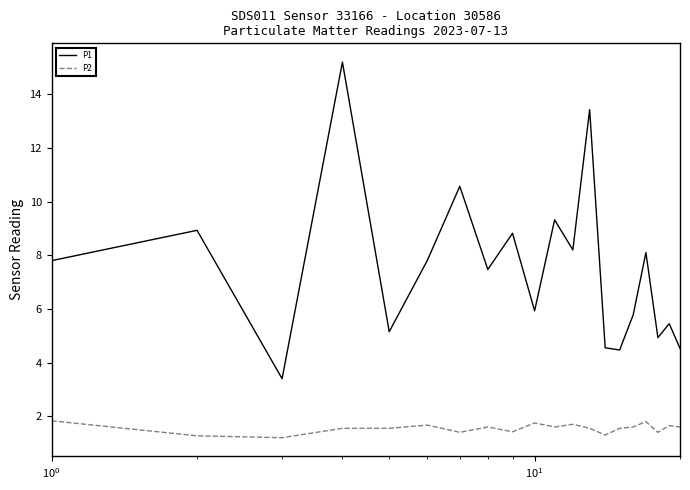

Count the number of categories in the chart.

20